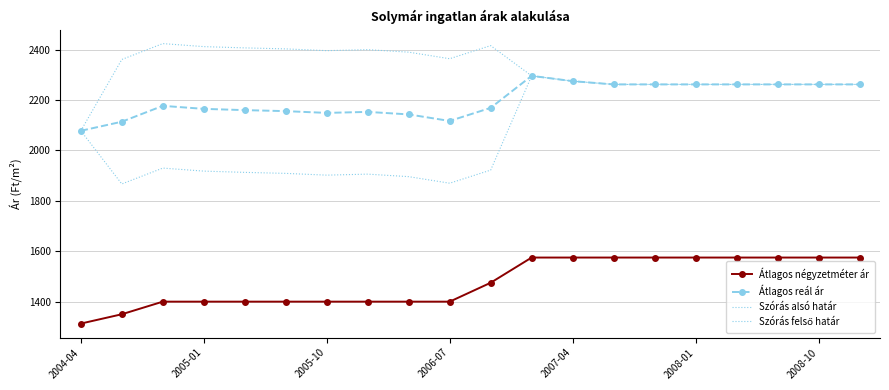

Which series has the largest range (max minus min)?

Szórás alsó határ